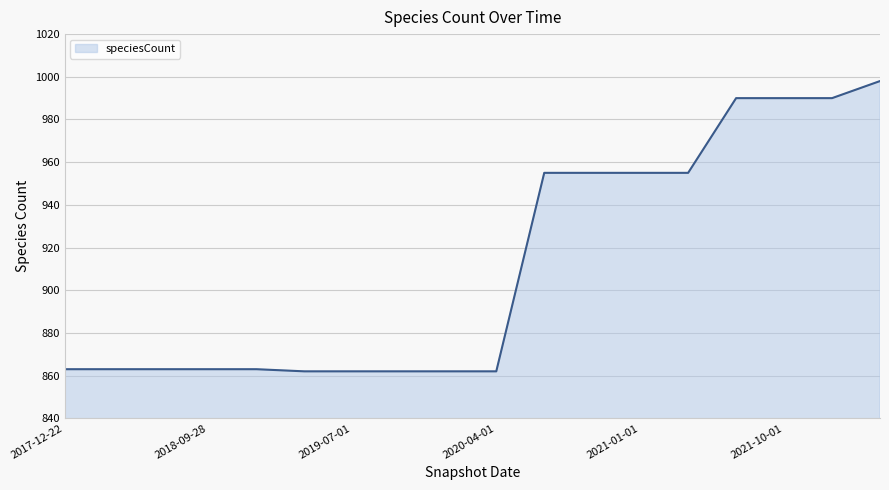

What is the minimum value shown in the chart?

862